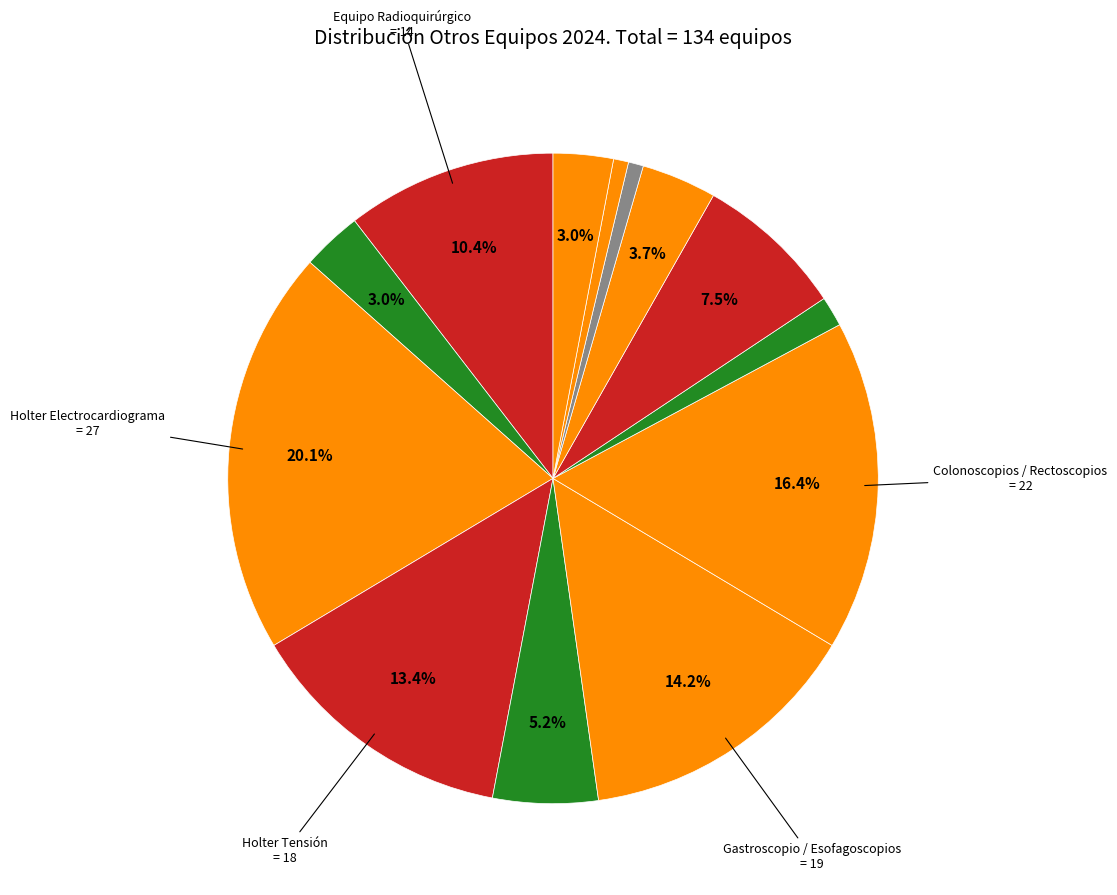

Count the number of slices in the pie.

13